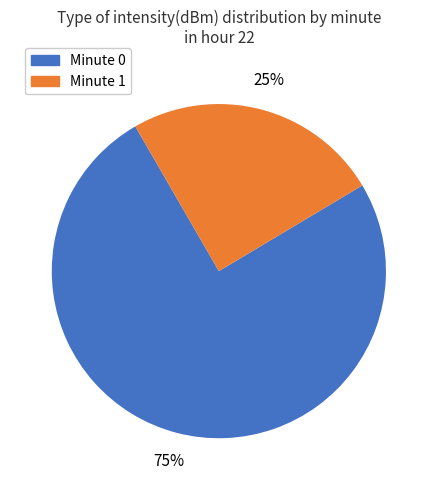

Is there any slice that represents more than half of the pie?

Yes